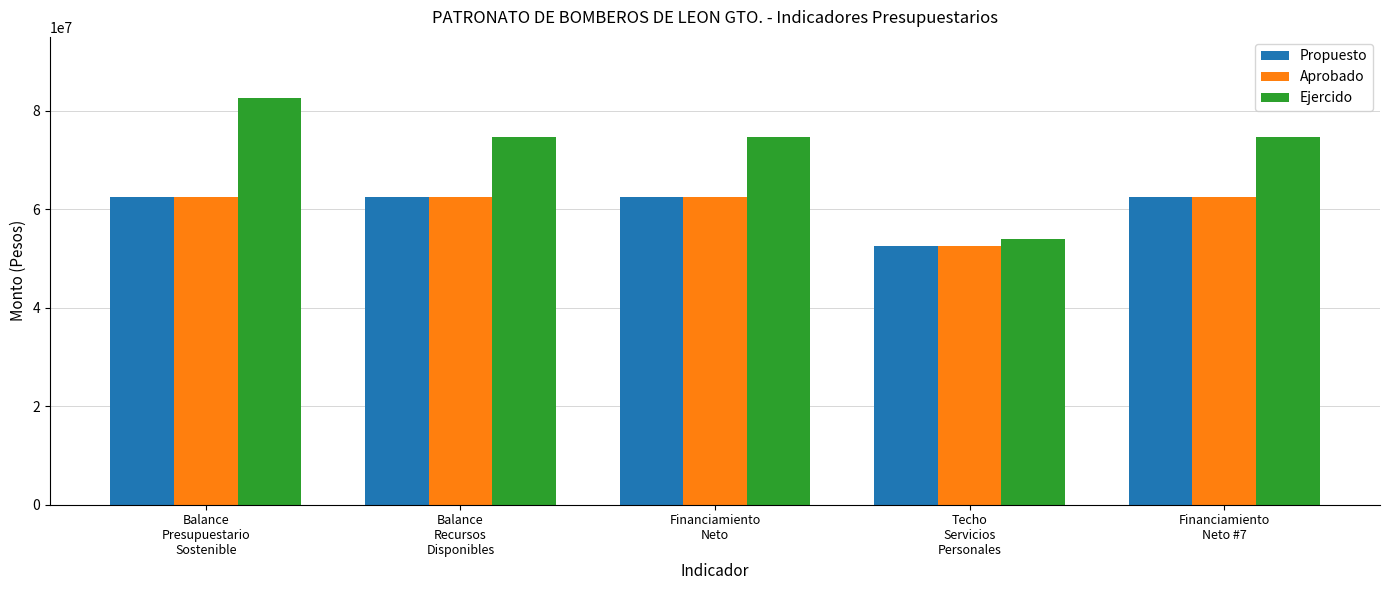

What are all the series names shown in the legend?

Propuesto, Aprobado, Ejercido